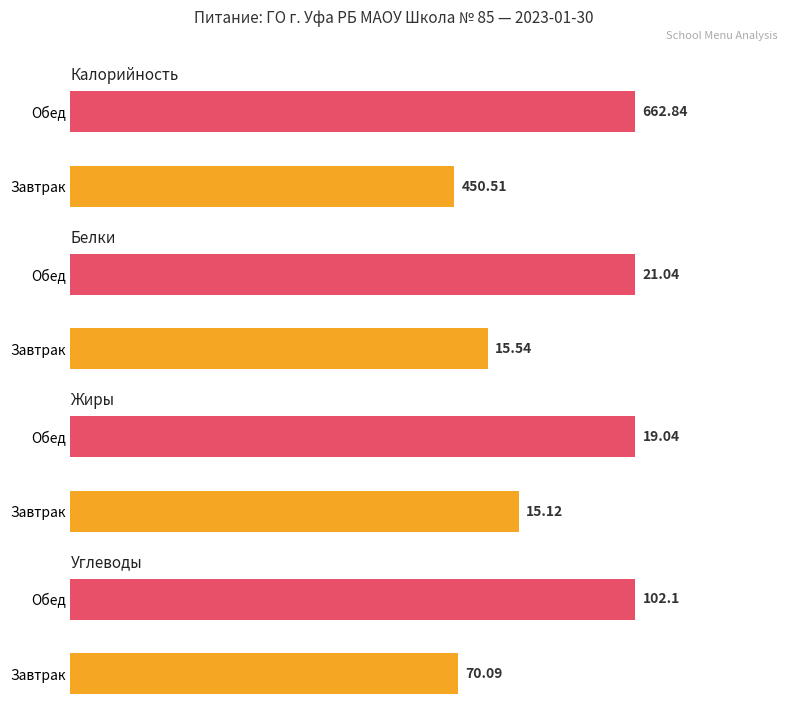

What is the sum of the Углеводы values at Обед and Завтрак?

172.2